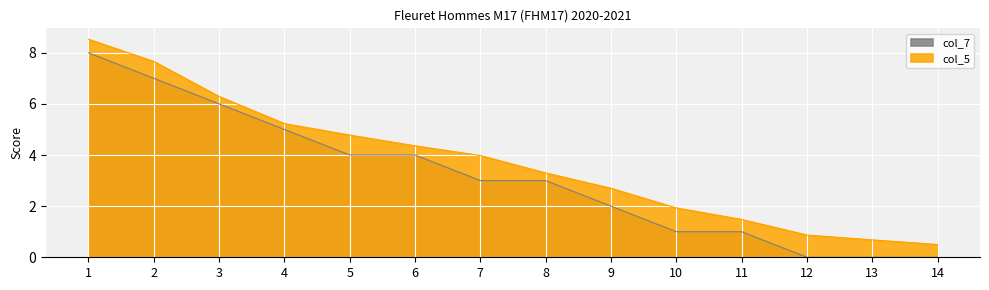

True or false: col_5 and col_7 intersect in this chart.

False